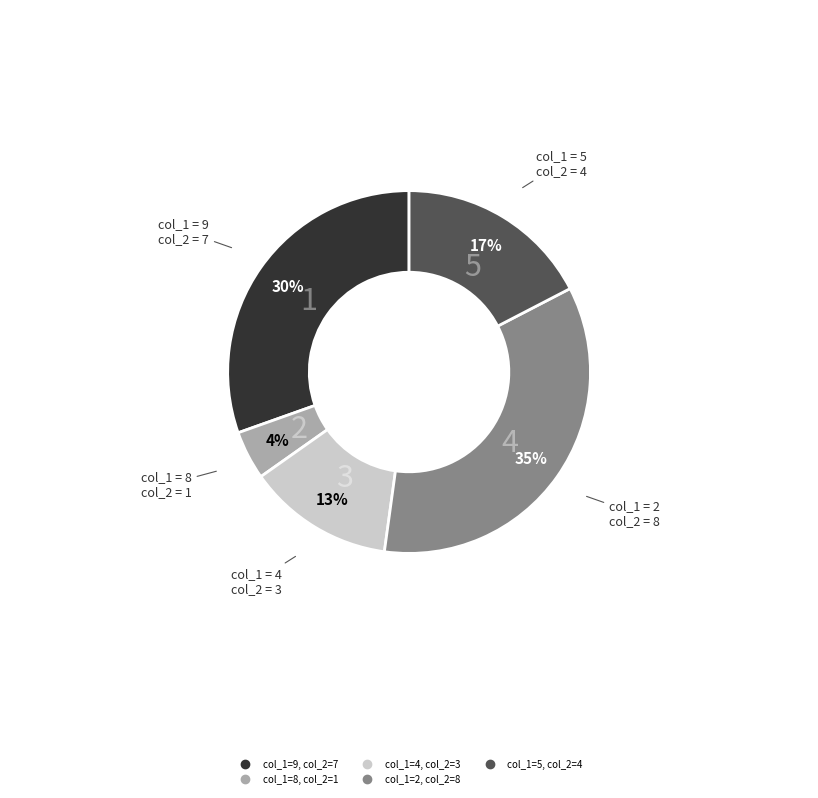

To the nearest percent, what is the average slice percentage?

20%